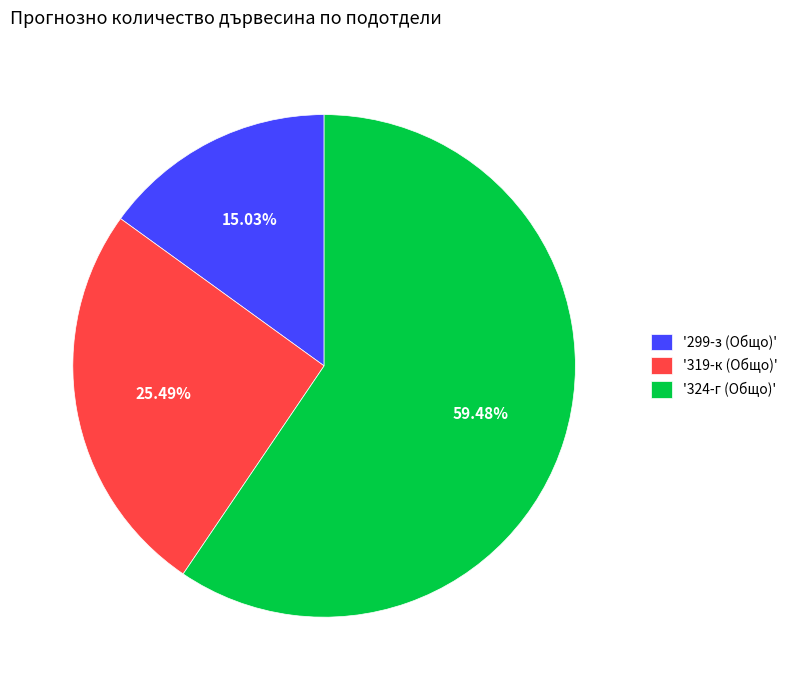

To the nearest percent, what is the difference between the largest and smallest slice percentages?

44%